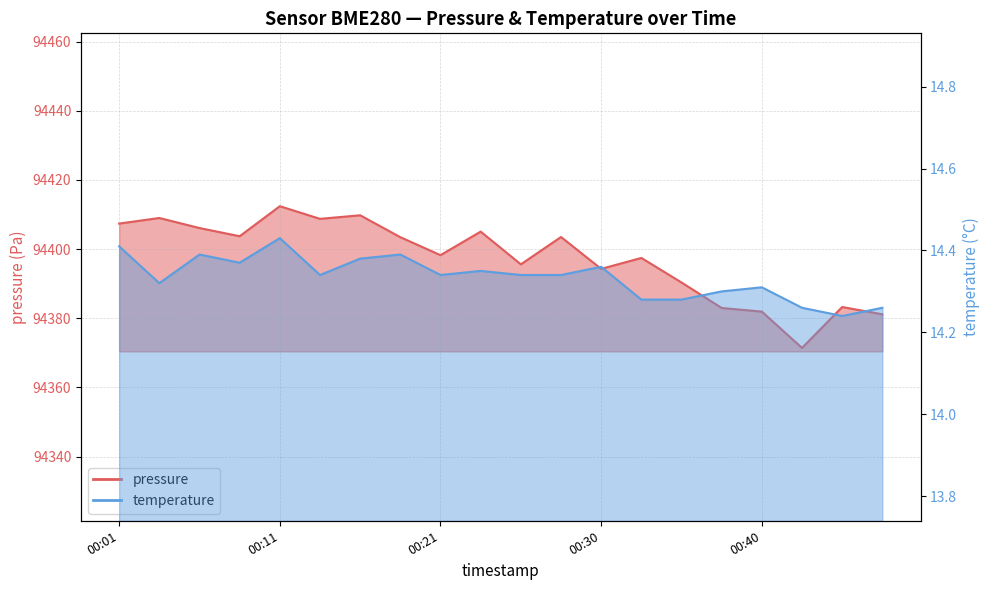

How many lines are shown in the chart?

2